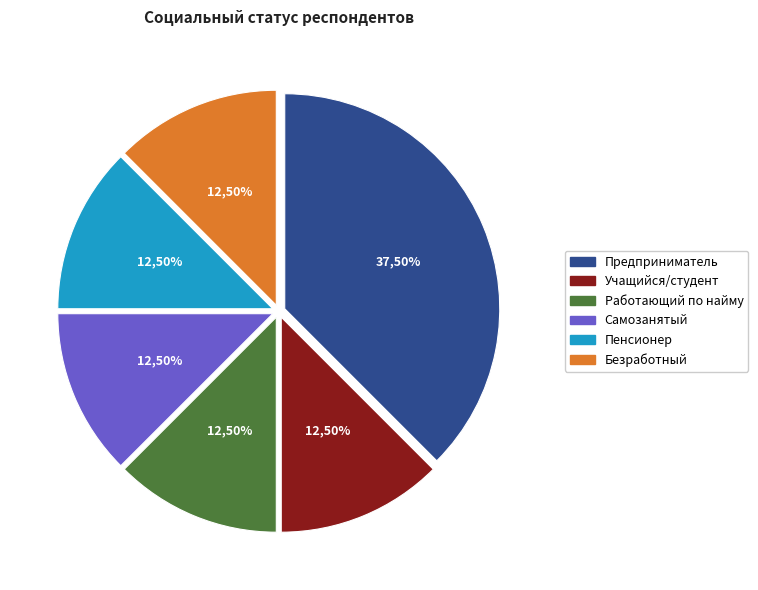

The Учащийся/ студент slice represents 4% of the pie. True or false?

False